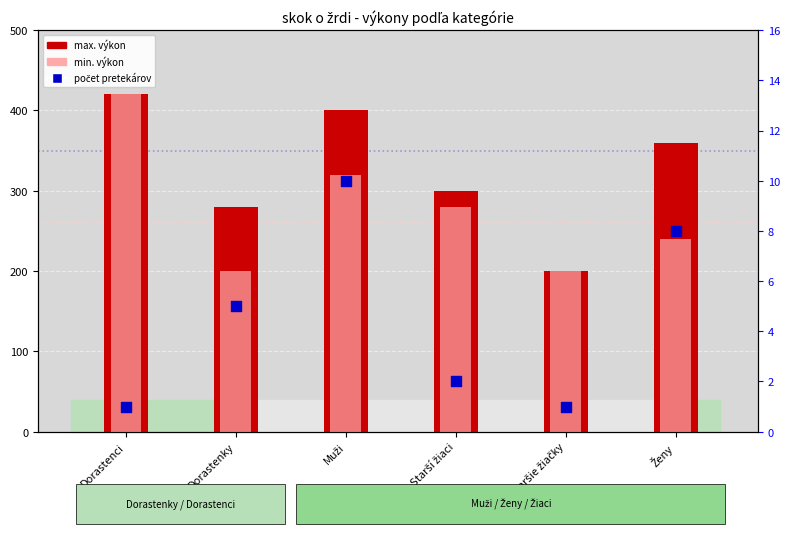

Is the value of max. výkon at Muži greater than the value of počet pretekárov at Dorastenci?

Yes